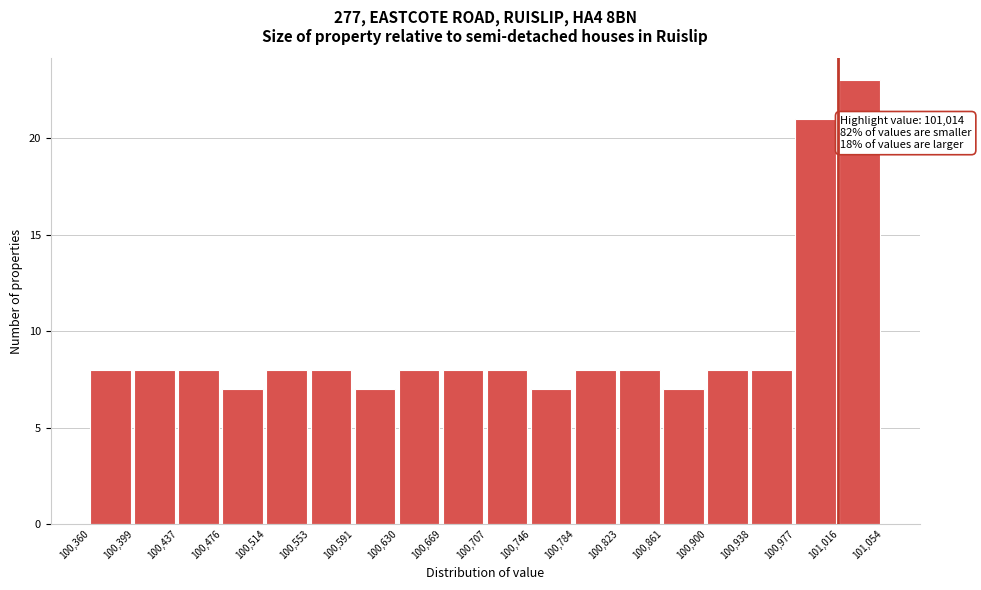

Over which range of the x-axis is the bar tallest?

101,016 to 101,054